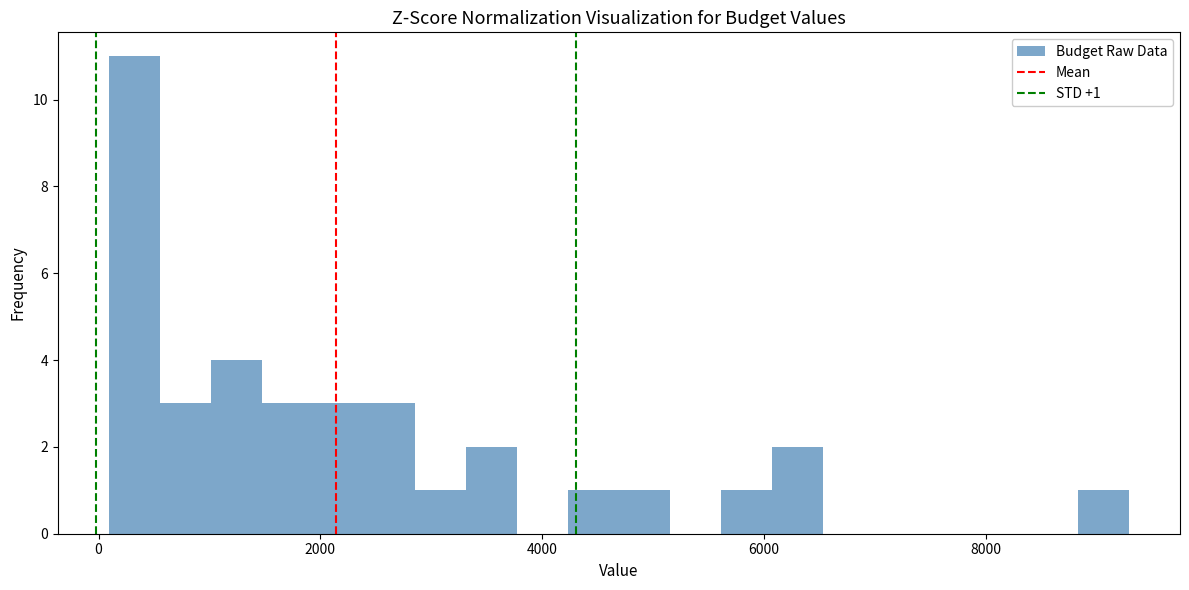

Around what value on the x-axis is the tallest bar? Give the approximate position of its centre, as read against the axis.

400